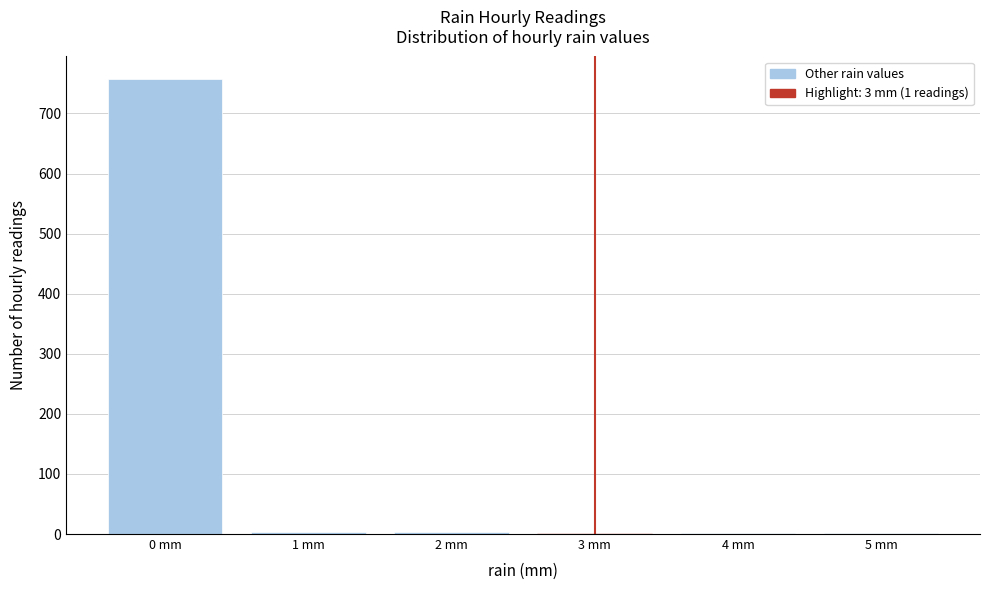

The value at 0 mm is 335. True or false?

False